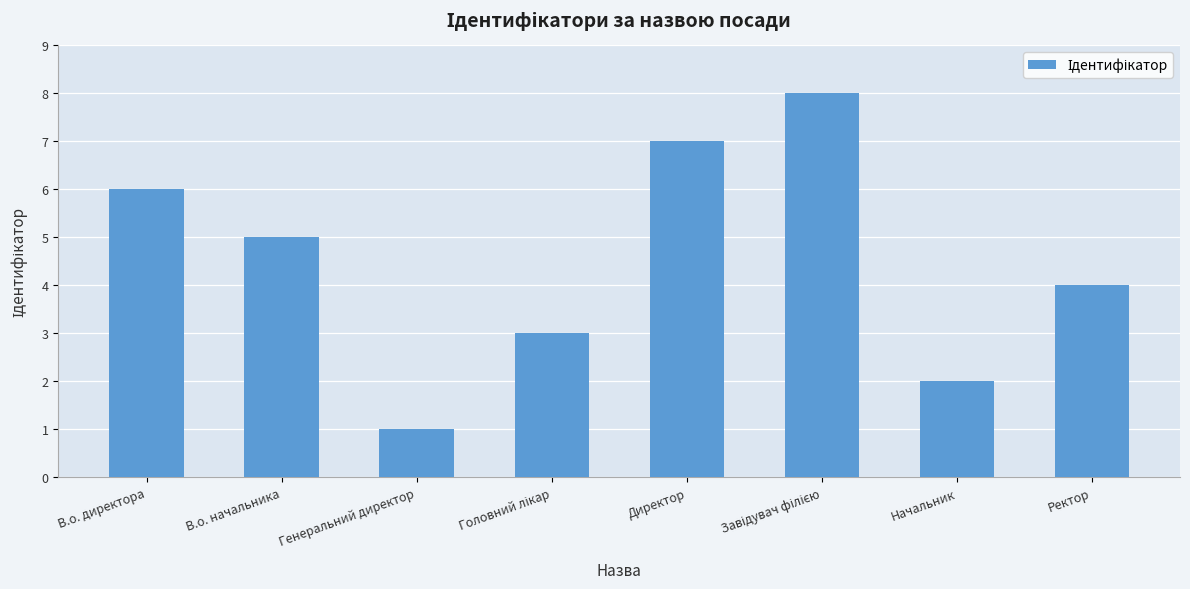

What is the maximum value shown in the chart?

8